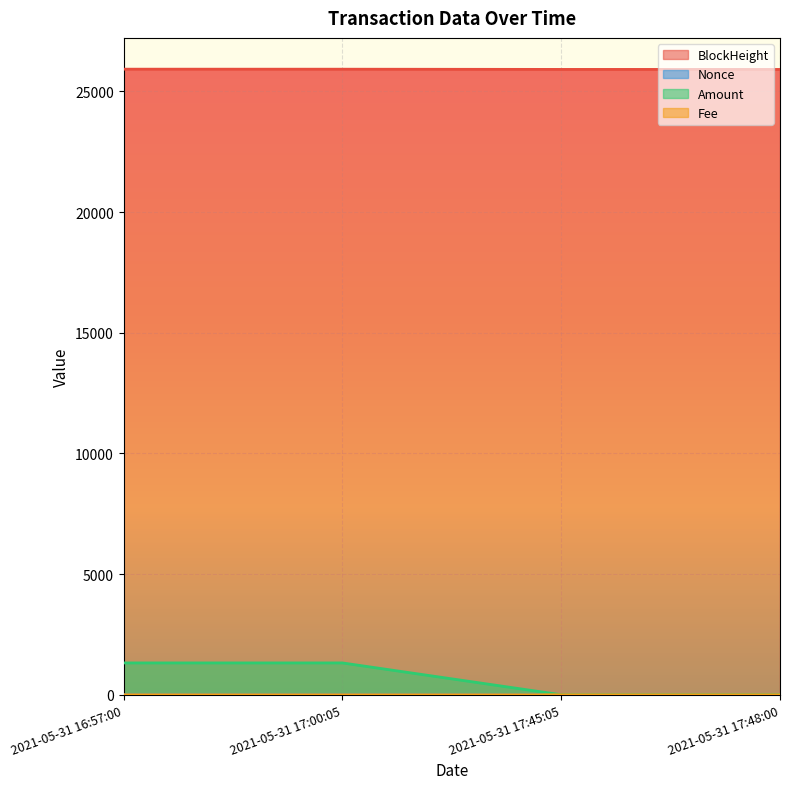

List the labels in order of BlockHeight value, smallest first.

2021-05-31 17:48:00, 2021-05-31 17:45:05, 2021-05-31 17:00:05, 2021-05-31 16:57:00